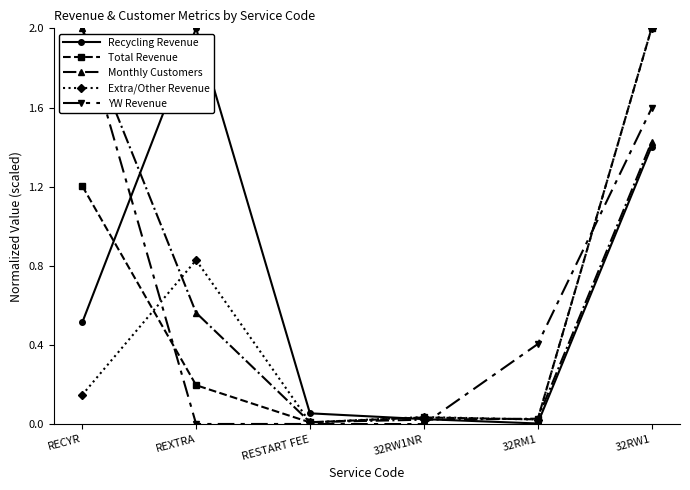

Is the value of YW Revenue at 32RW1NR greater than the value of Recycling Revenue at REXTRA?

No